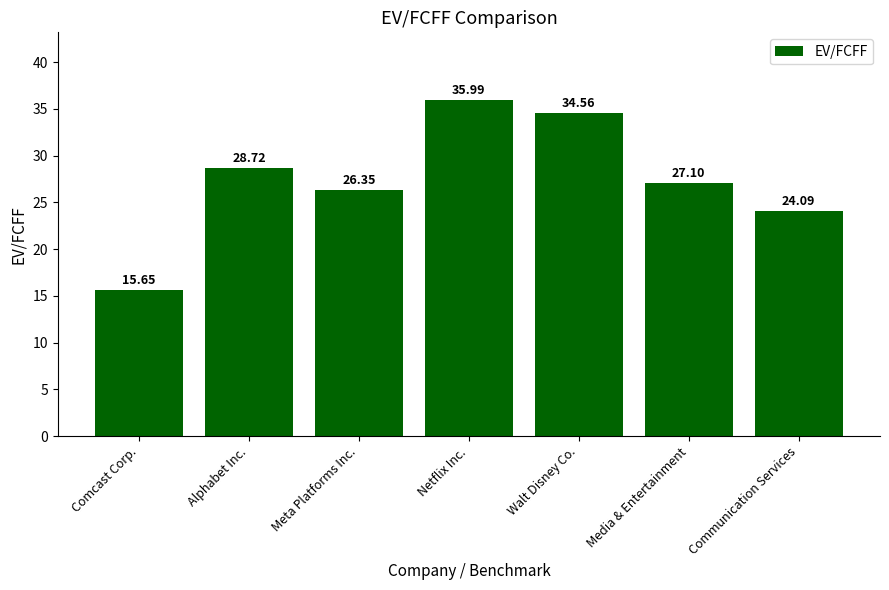

Which category has the lowest value across all series?

Comcast Corp.